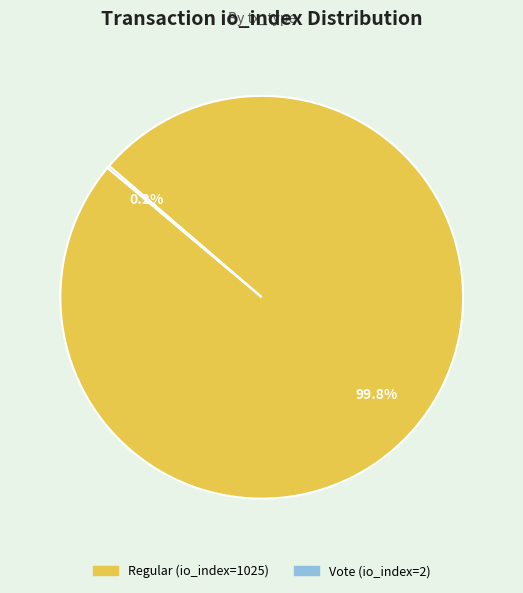

Which slice is the largest?

Regular (io_index=1025)